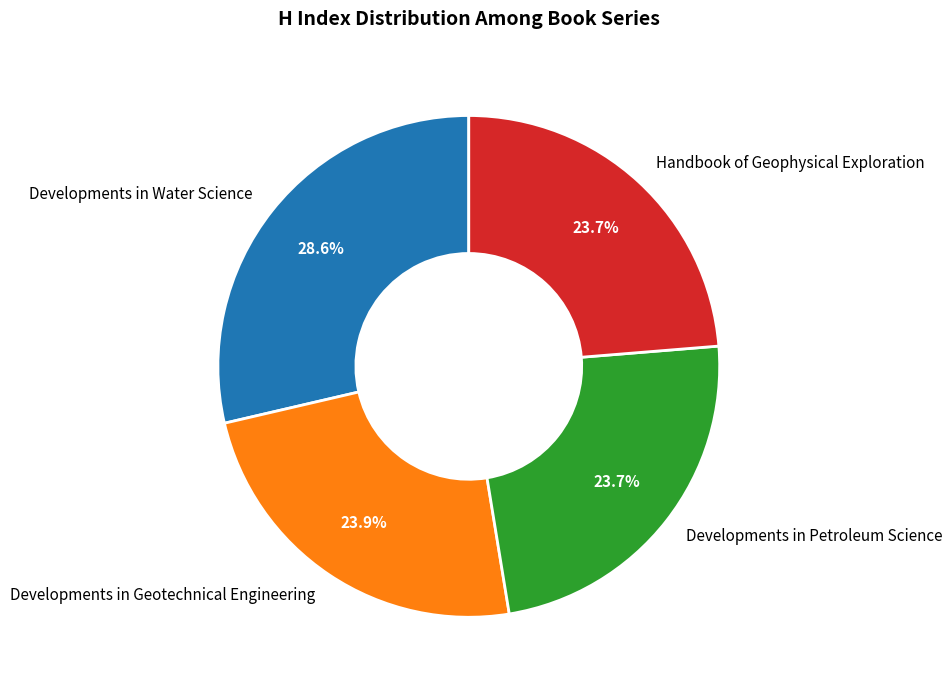

Approximately how many times larger is the value at Developments in Water Science compared to Developments in Petroleum Science?

1.2